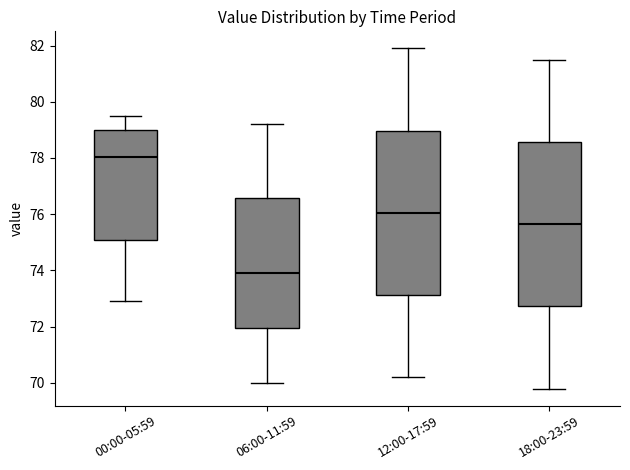

Where is the upper edge of the box for 12:00-17:59 on the y-axis? The values are not printed on the chart, so give them approximately, as read against the axis.

79.0